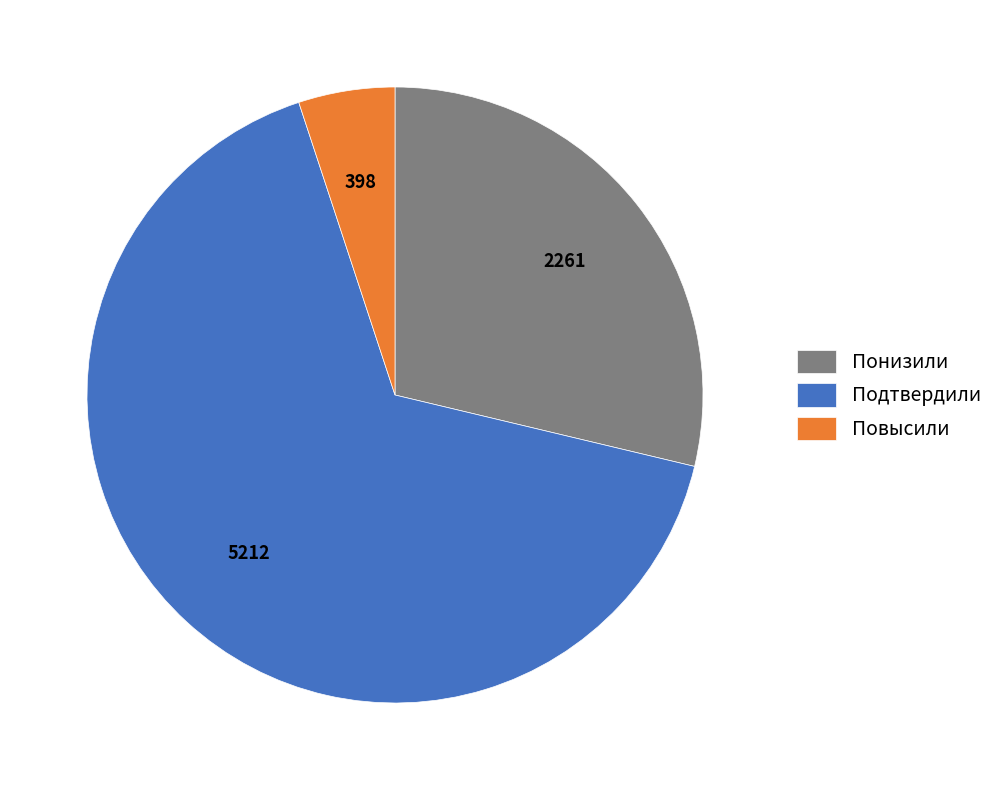

What is the ratio of the value at Повысили to the value at Понизили?

0.2